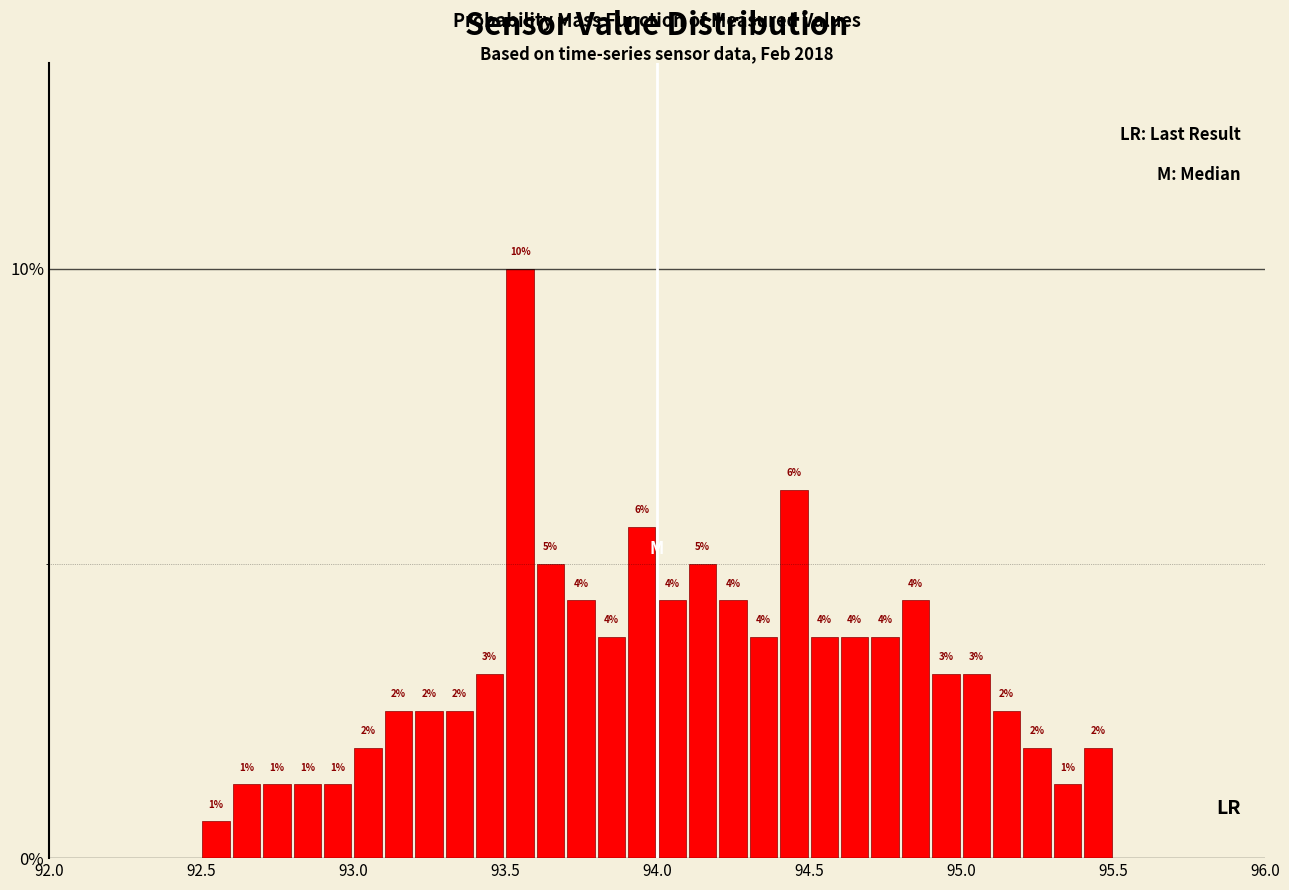

Around what value on the x-axis is the tallest bar? Give the approximate position of its centre, as read against the axis.

93.55